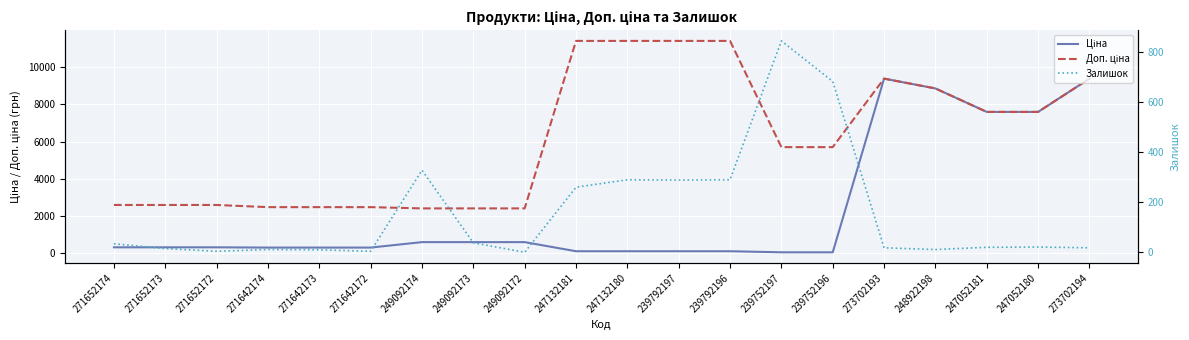

How many values in the Ціна series exceed 324?

11